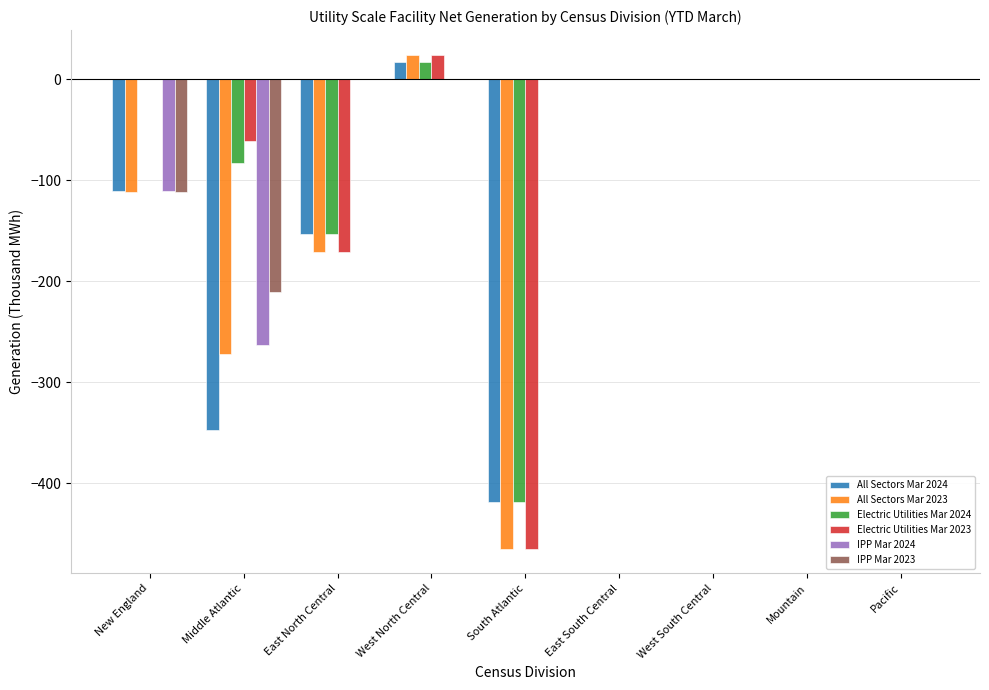

Does the chart contain stacked bars?

No